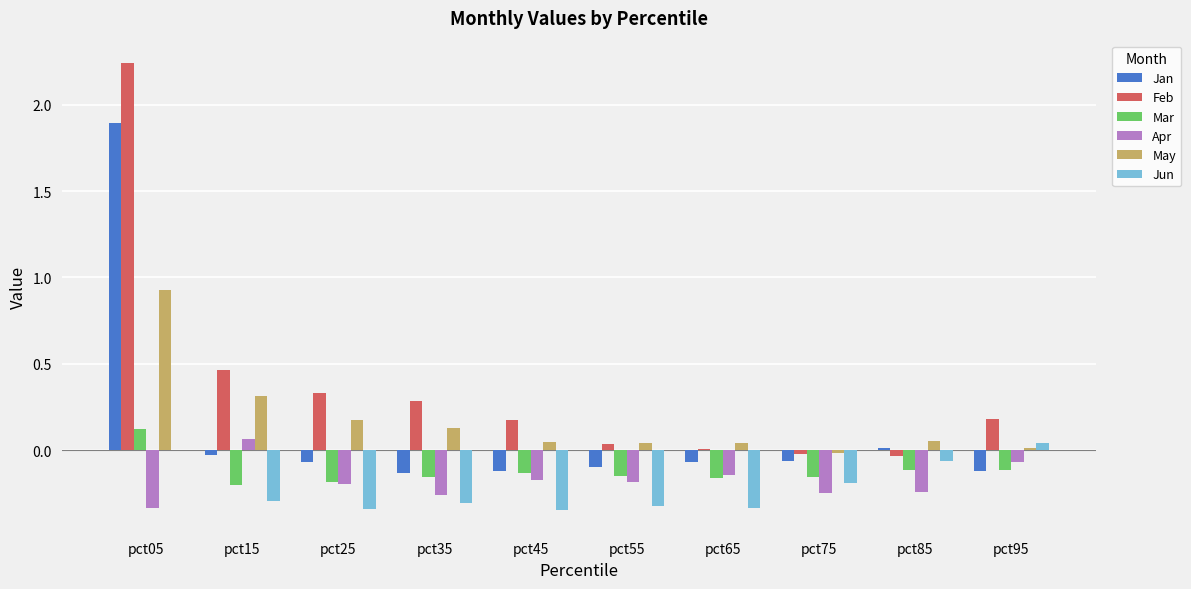

Which series has the widest spread of values?

Feb